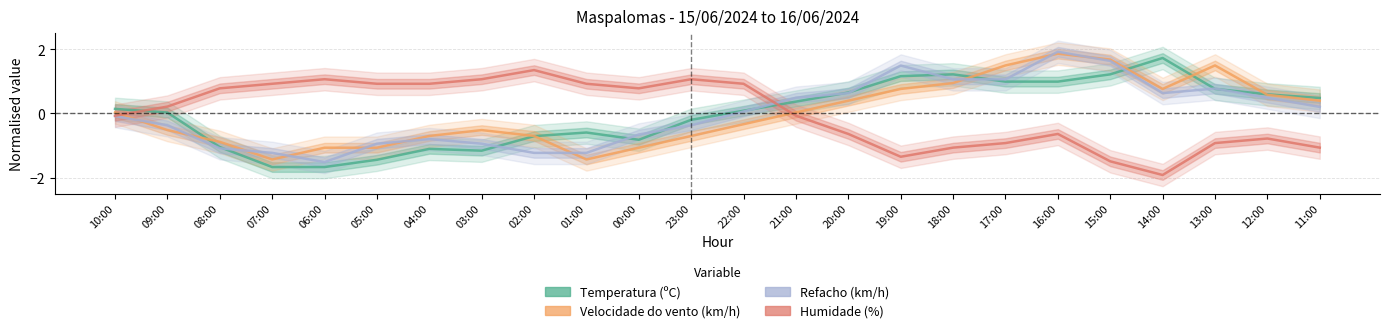

Reading right to left, transcribe all the data shown in this chart.

Temperatura (ºC): 11:00=0.5	12:00=0.6	13:00=0.8	14:00=1.7	15:00=1.2	16:00=1.0	17:00=1.0	18:00=1.2	19:00=1.2	20:00=0.7	21:00=0.4	22:00=0.1	23:00=-0.2	00:00=-0.8	01:00=-0.6	02:00=-0.7	03:00=-1.2	04:00=-1.1	05:00=-1.4	06:00=-1.7	07:00=-1.7	08:00=-1.0	09:00=0.0	10:00=0.1
Velocidade do vento (km/h): 11:00=0.4	12:00=0.6	13:00=1.5	14:00=0.8	15:00=1.7	16:00=1.9	17:00=1.5	18:00=0.9	19:00=0.8	20:00=0.4	21:00=0.0	22:00=-0.3	23:00=-0.7	00:00=-1.1	01:00=-1.4	02:00=-0.7	03:00=-0.5	04:00=-0.7	05:00=-1.1	06:00=-1.1	07:00=-1.4	08:00=-0.9	09:00=-0.5	10:00=0.0
Refacho (km/h): 11:00=0.2	12:00=0.5	13:00=0.8	14:00=0.6	15:00=1.6	16:00=1.9	17:00=1.1	18:00=1.1	19:00=1.5	20:00=0.6	21:00=0.5	22:00=0.1	23:00=-0.4	00:00=-0.7	01:00=-1.2	02:00=-1.2	03:00=-0.9	04:00=-0.8	05:00=-0.9	06:00=-1.5	07:00=-1.2	08:00=-1.1	09:00=-0.4	10:00=-0.1
Humidade (%): 11:00=-1.1	12:00=-0.8	13:00=-0.9	14:00=-1.9	15:00=-1.5	16:00=-0.6	17:00=-0.9	18:00=-1.1	19:00=-1.4	20:00=-0.6	21:00=-0.1	22:00=0.9	23:00=1.1	00:00=0.8	01:00=0.9	02:00=1.4	03:00=1.1	04:00=0.9	05:00=0.9	06:00=1.1	07:00=0.9	08:00=0.8	09:00=0.2	10:00=-0.1